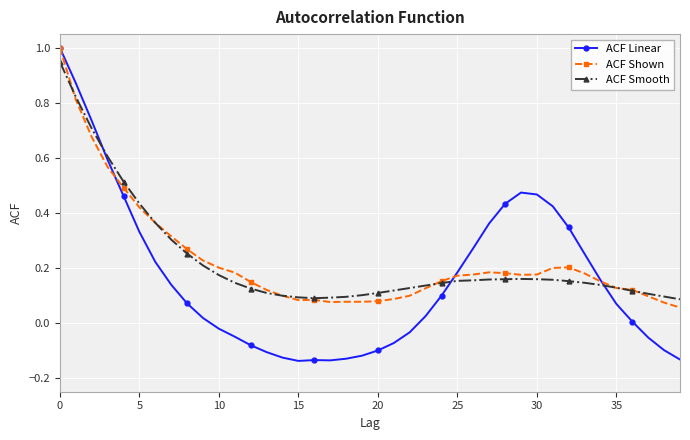

True or false: ACF Shown has more than 1 interior local peaks.

True